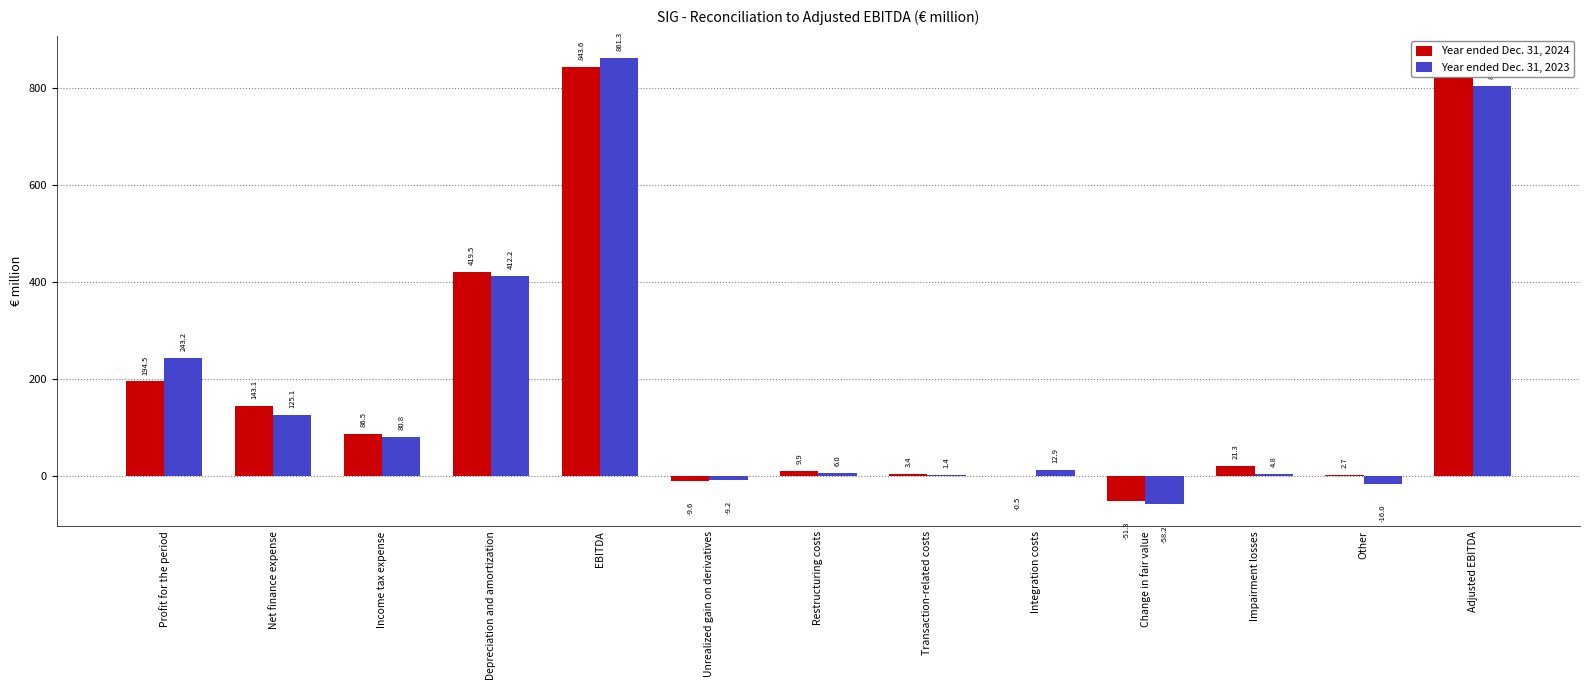

What is the spread (max minus min) of values at Adjusted EBITDA?

16.5